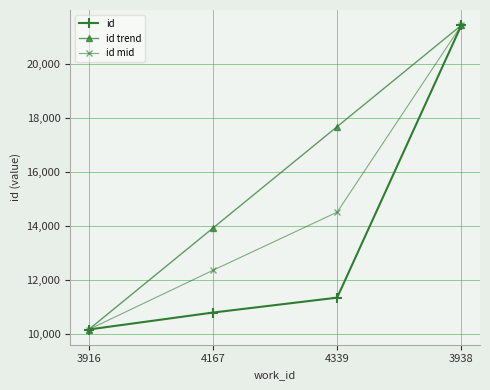

What is the label of the 4th point from the right?

3916